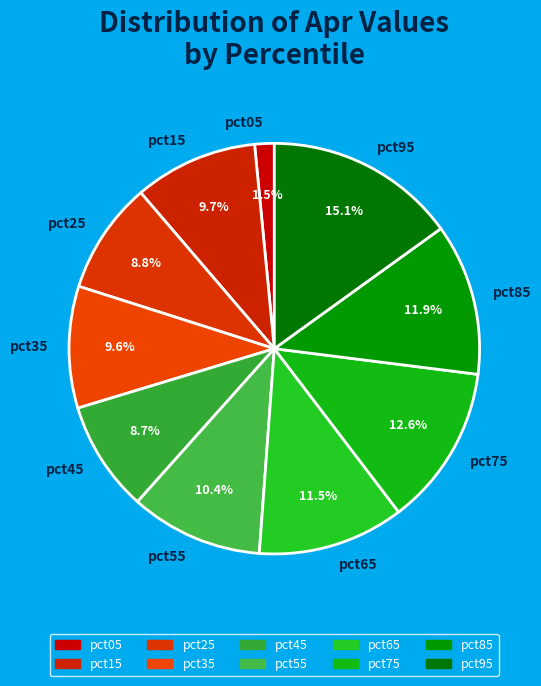

What percentage is NOT represented by pct65?

88.5%